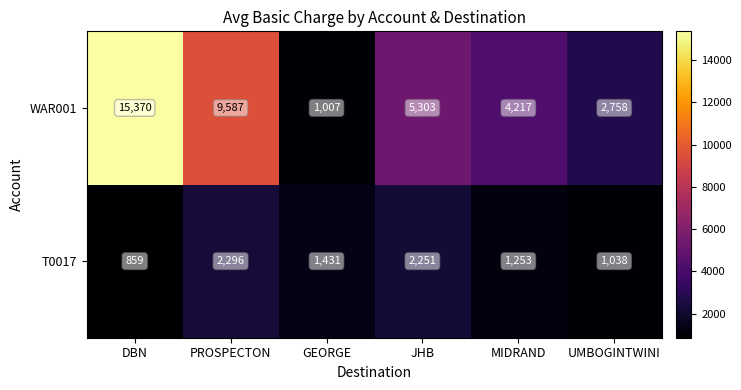

What is the sum of all WAR001 values?

38242